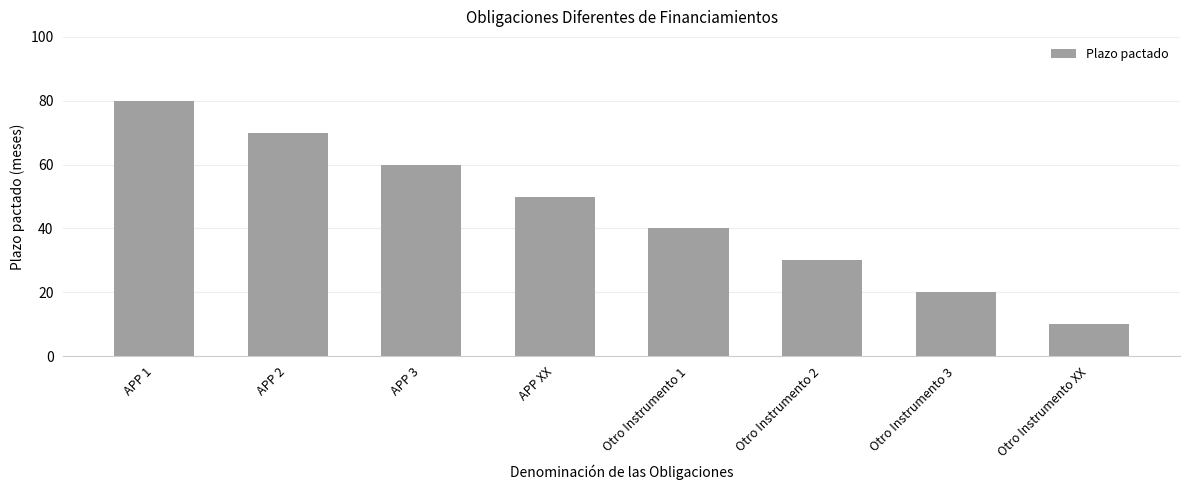

Count the values in the range 30 to 70.

5